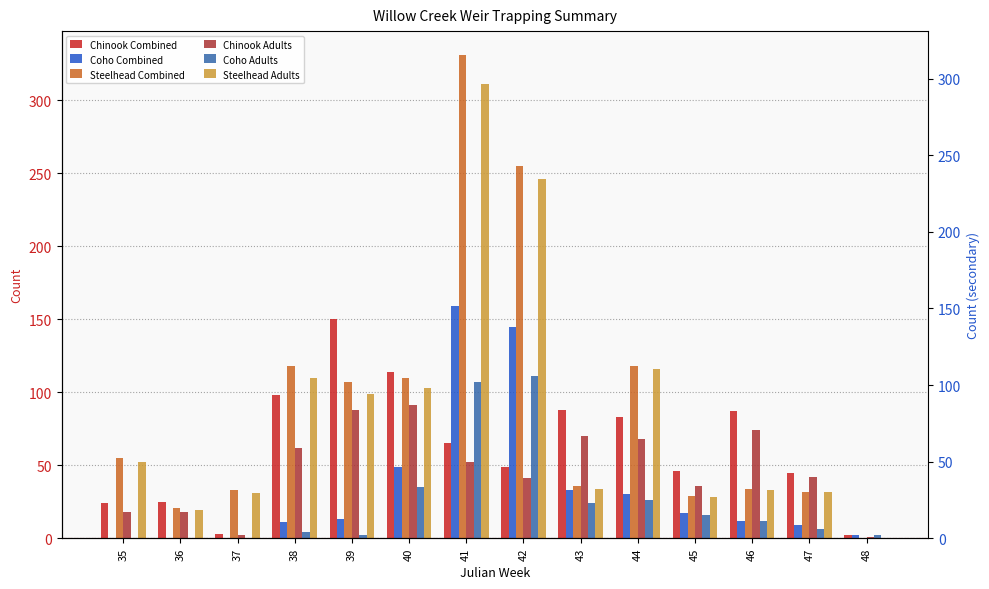

Does the chart contain stacked bars?

No